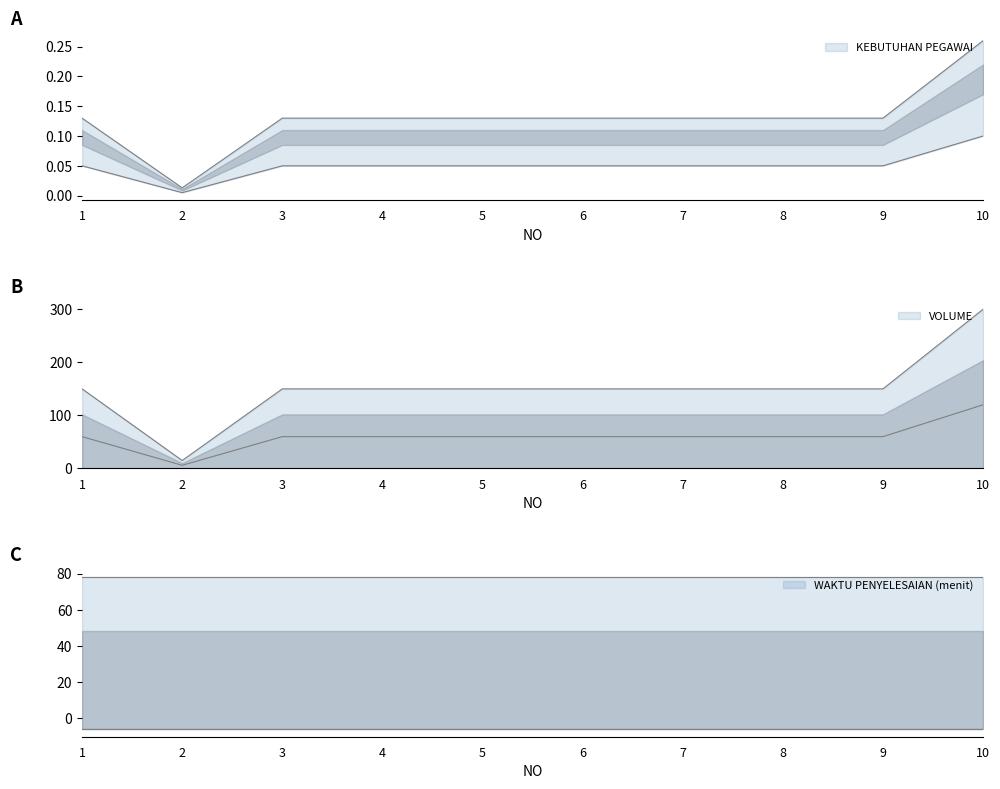

Does the chart display data point markers on the line(s)?

No